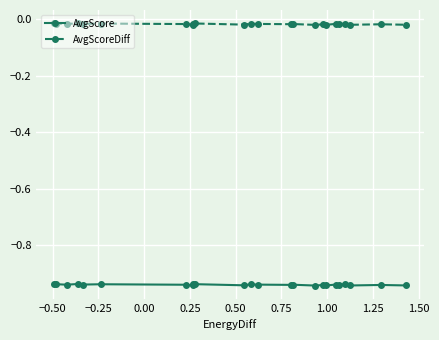

Which series has the largest total across all categories?

AvgScoreDiff